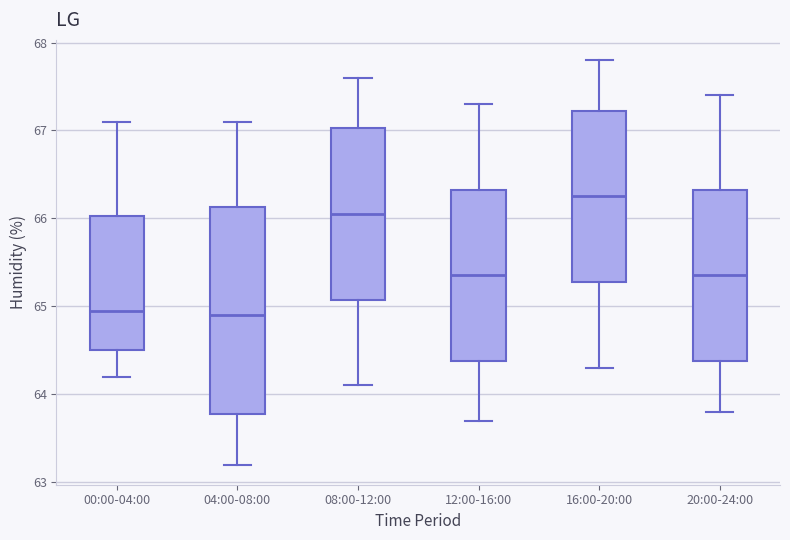

Reading left to right, read every box against the y-axis: the position of its median line, the range the box covers, and the ends of its whiskers. The values are not printed on the chart, so give them approximately, as read against the axis.

00:00-04:00: median 65.0, box 64.5 to 66.0, whiskers 64.2 to 67.1
04:00-08:00: median 64.9, box 63.8 to 66.1, whiskers 63.2 to 67.1
08:00-12:00: median 66.1, box 65.1 to 67.0, whiskers 64.1 to 67.6
12:00-16:00: median 65.4, box 64.4 to 66.3, whiskers 63.7 to 67.3
16:00-20:00: median 66.3, box 65.3 to 67.2, whiskers 64.3 to 67.8
20:00-24:00: median 65.4, box 64.4 to 66.3, whiskers 63.8 to 67.4